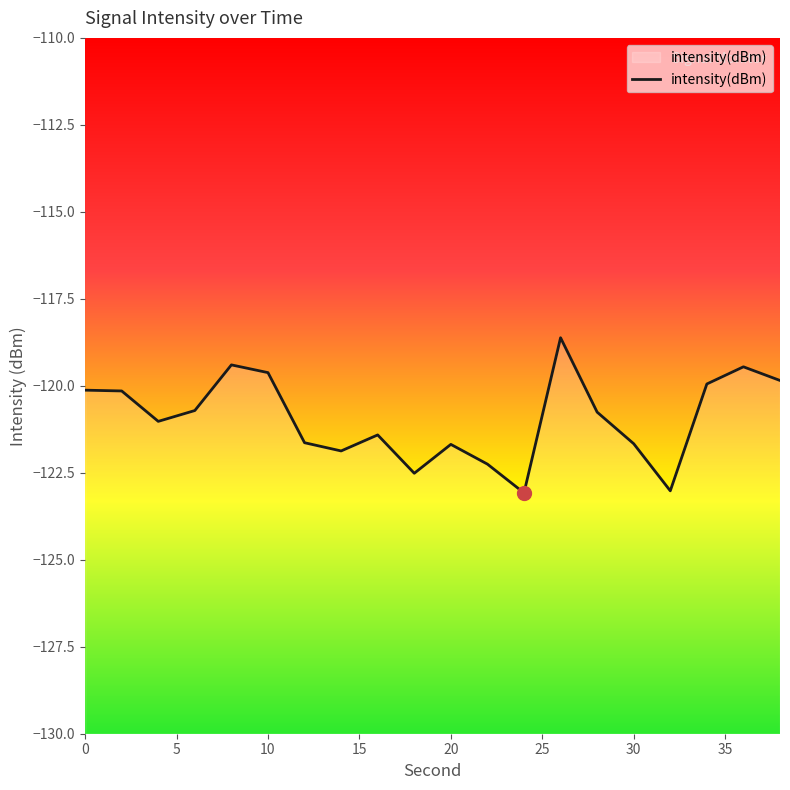

Is this an area chart (filled region under the line)?

No